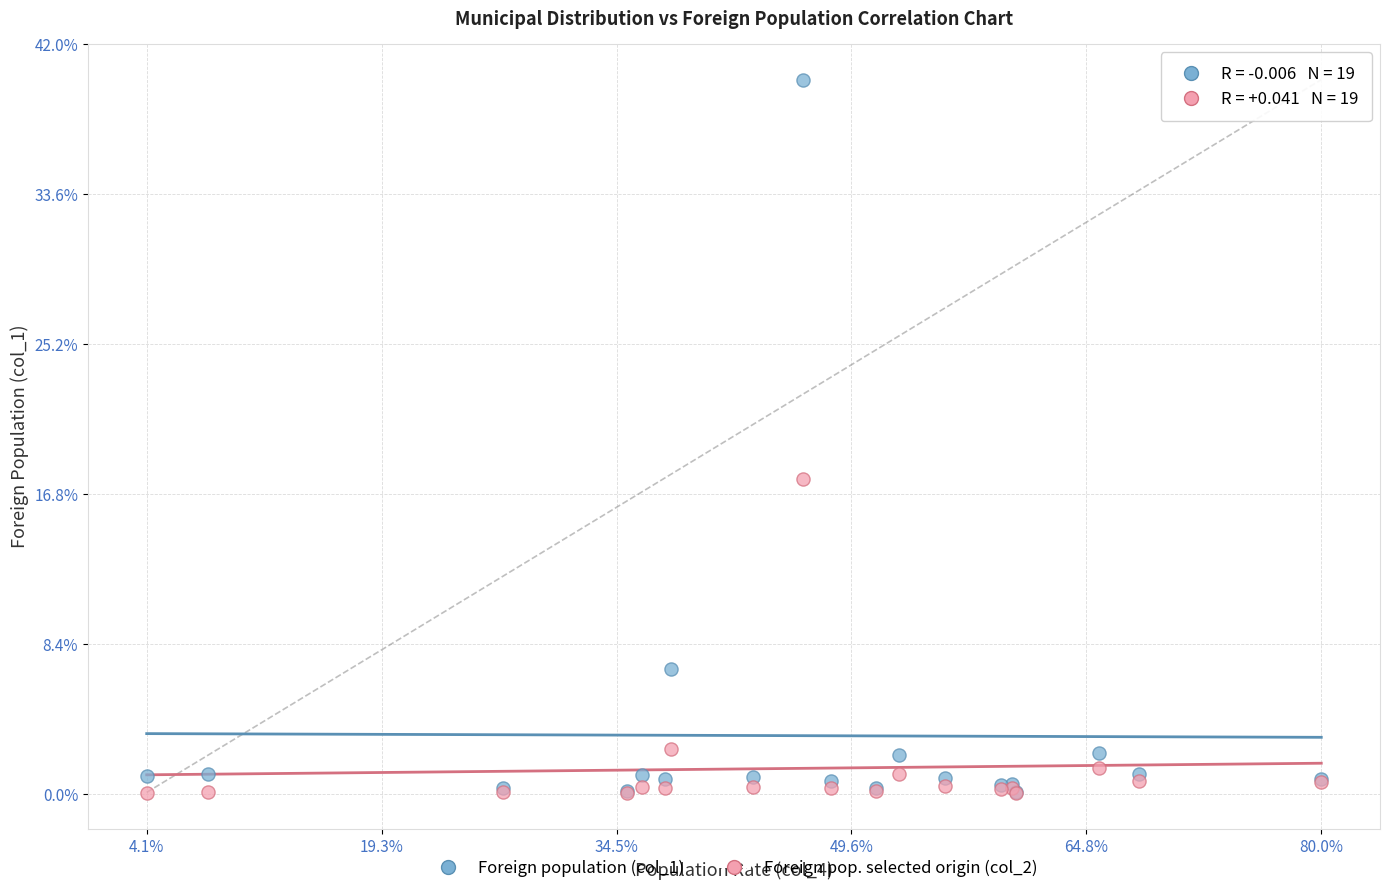

Which series has the largest Y range (max minus min)?

Foreign population (col_1)